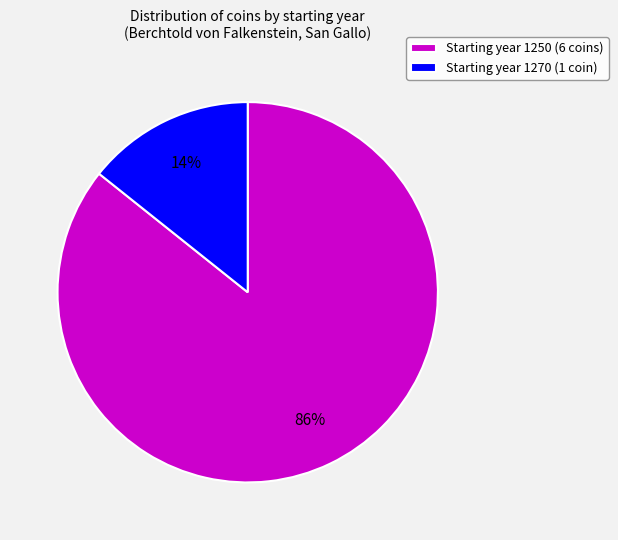

Does any single category account for the majority?

Yes